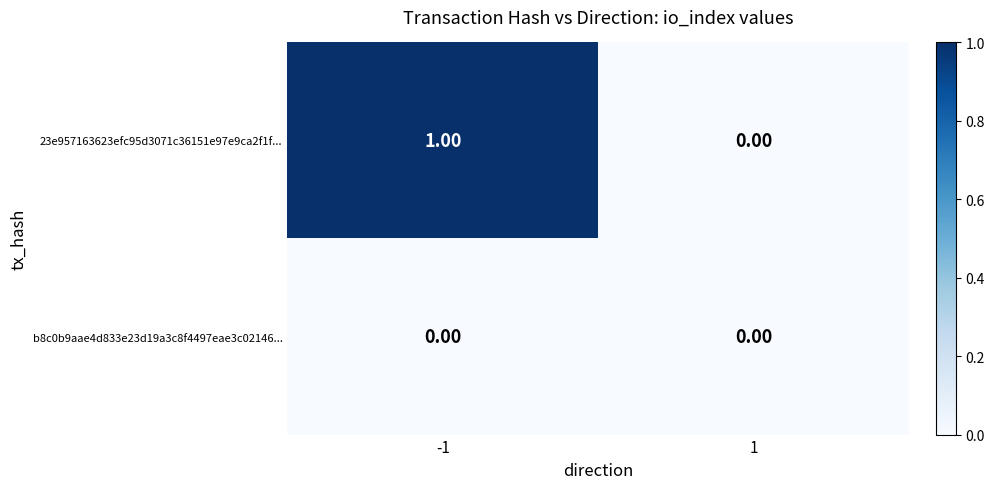

Which series has the largest range (max minus min)?

23e957163623efc95d3071c36151e97e9ca2f1f...